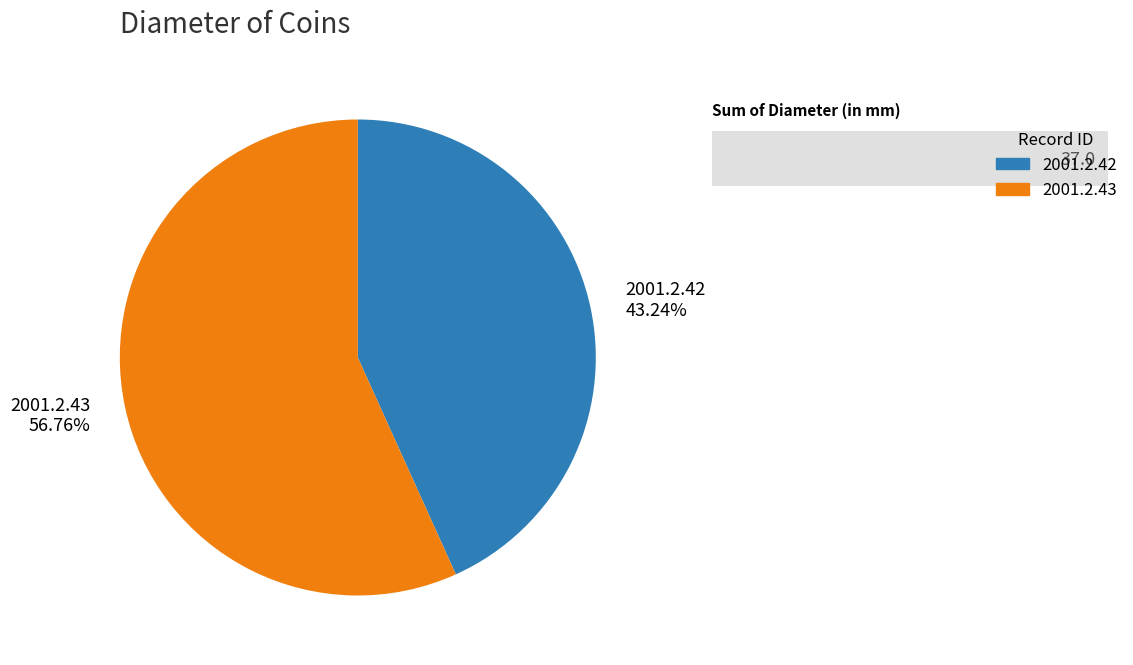

Which category has the smallest portion of the pie?

2001.2.42